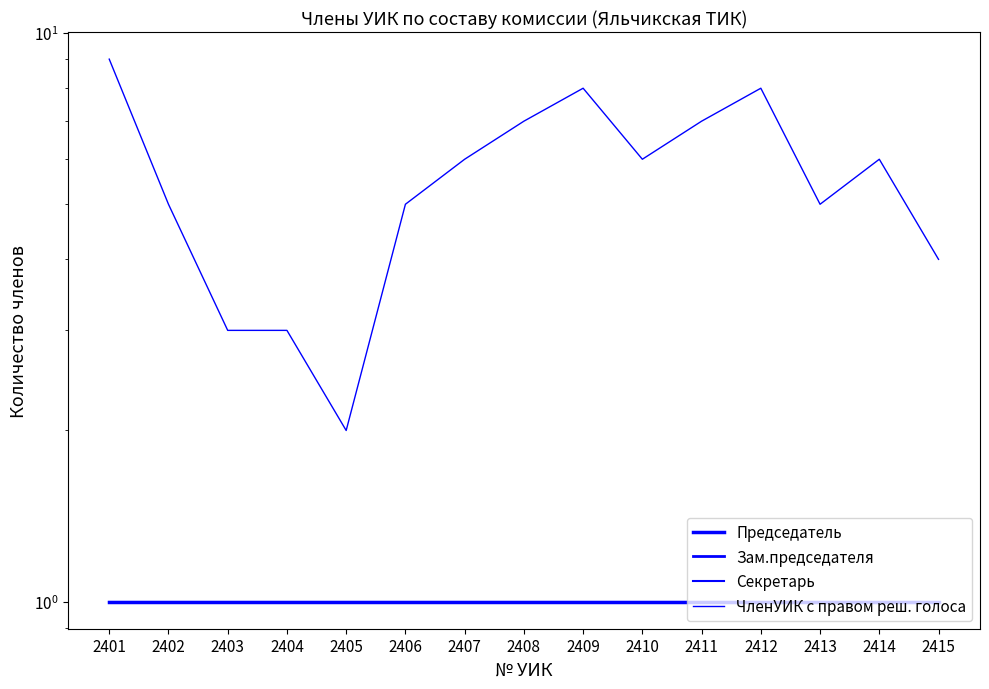

True or false: ЧленУИК с правом реш. голоса and Зам.председателя intersect in this chart.

False